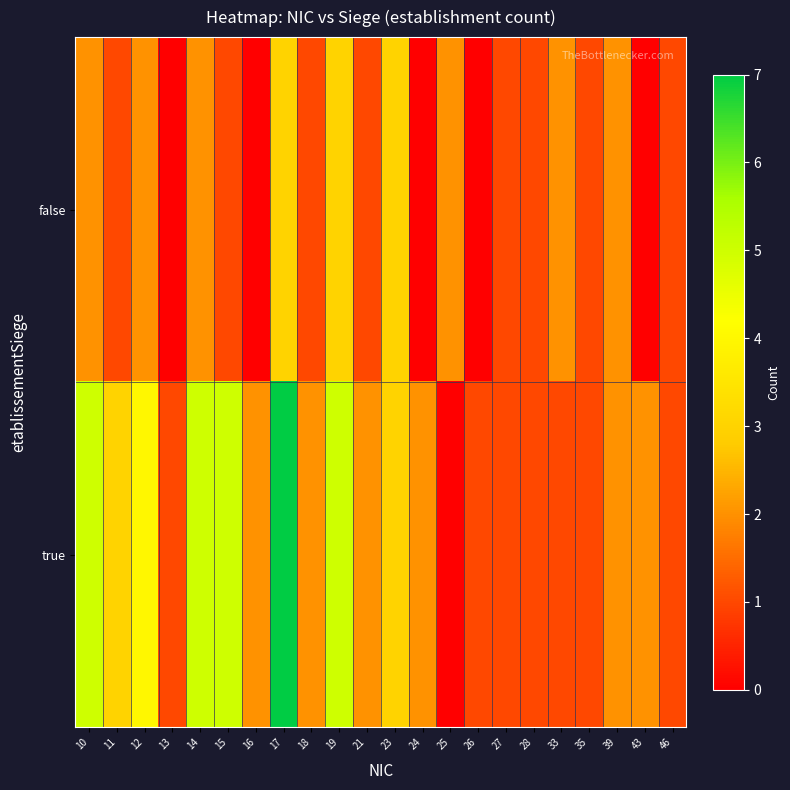

Reading right to left, what are all the values shown in this chart?

false: 46=1	43=0	39=2	35=1	33=2	28=1	27=1	26=0	25=2	24=0	23=3	21=1	19=3	18=1	17=3	16=0	15=1	14=2	13=0	12=2	11=1	10=2
true: 46=1	43=2	39=2	35=1	33=1	28=1	27=1	26=1	25=0	24=2	23=3	21=2	19=5	18=2	17=7	16=2	15=5	14=5	13=1	12=4	11=3	10=5